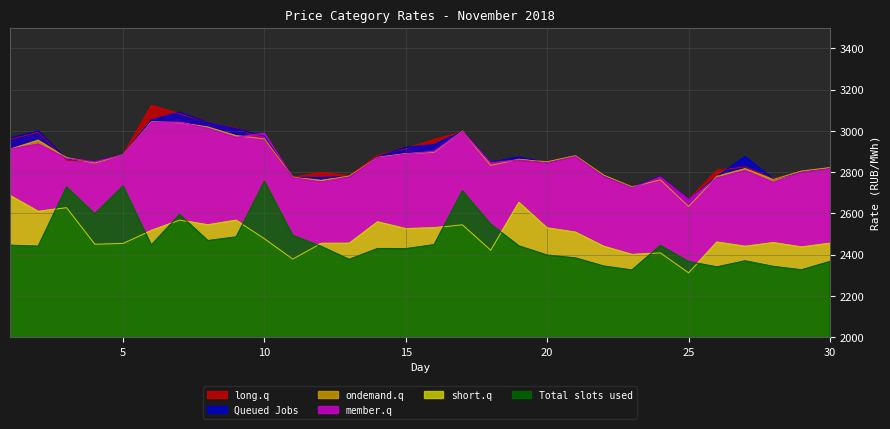

True or false: 10.00-11.00 and 9.00-10.00 cross at least once.

True